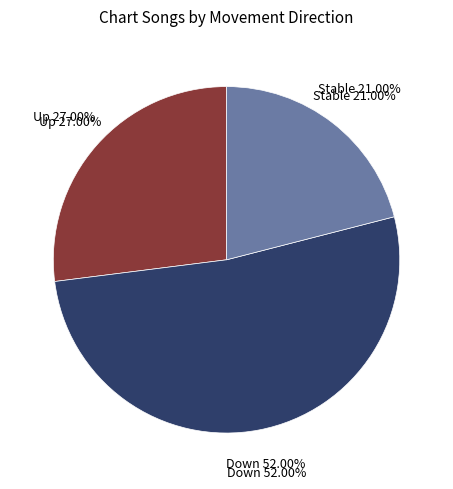

Combined, what portion of the pie is up and down?

79.0%